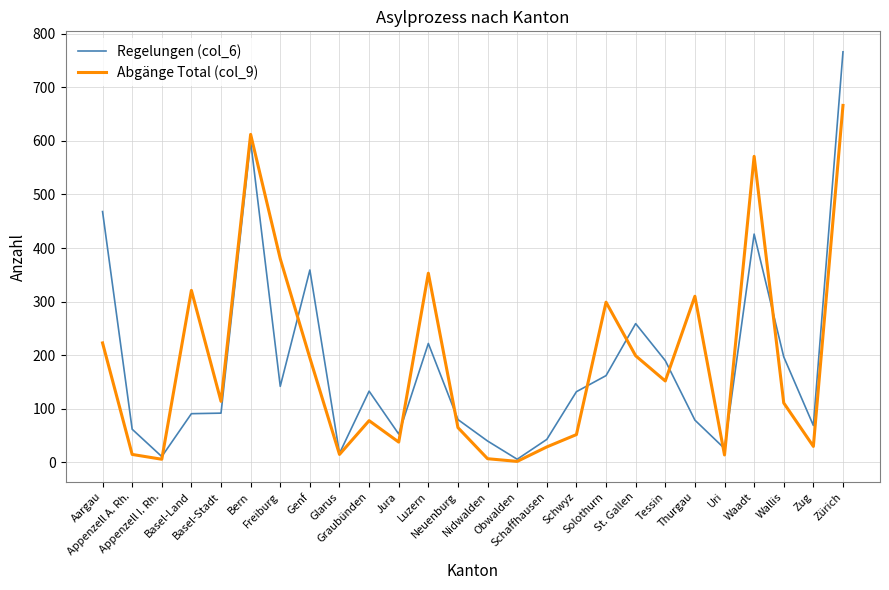

What is the maximum value shown in the chart?

766